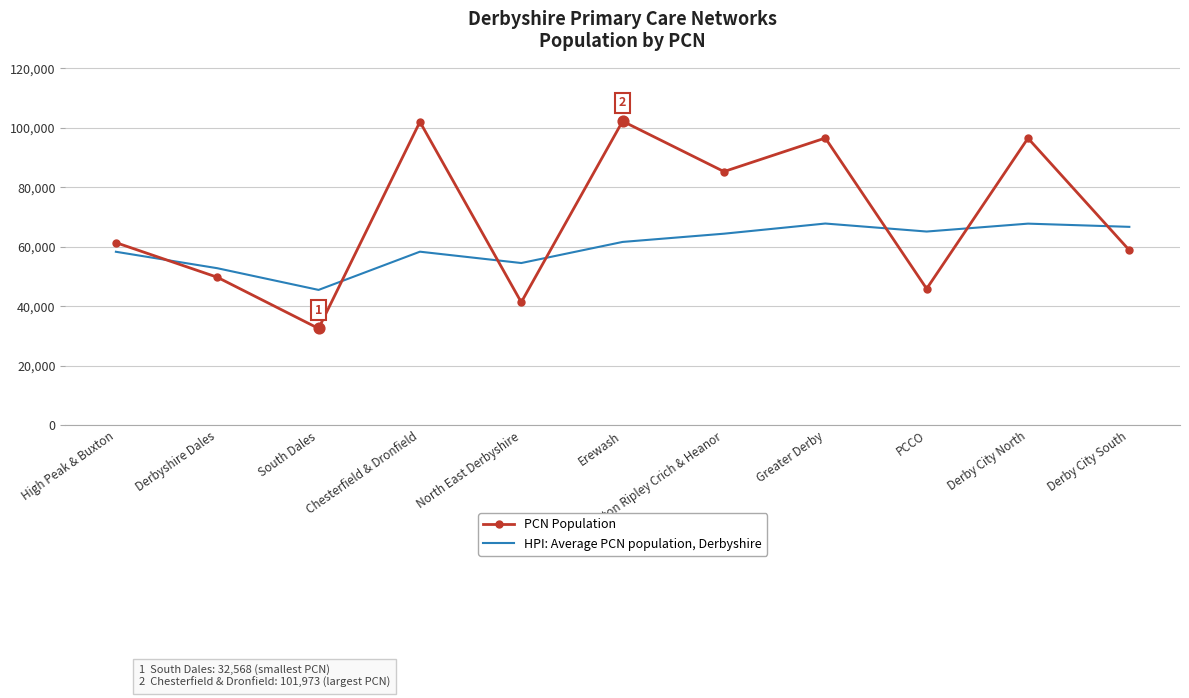

What is the spread (max minus min) of values at Greater Derby?

28714.6